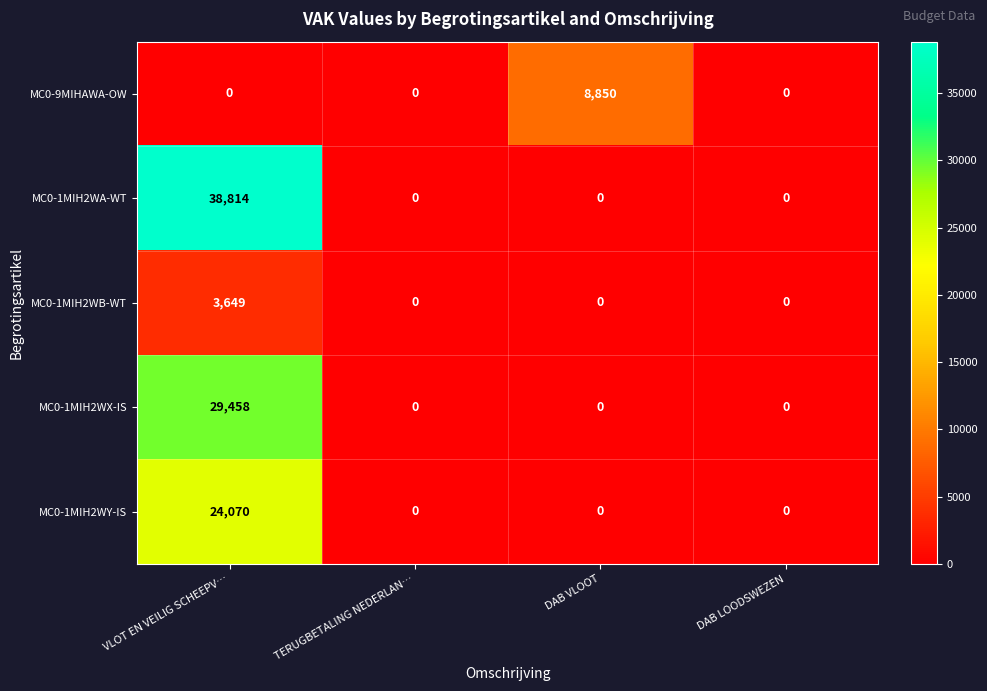

Which label corresponds to the largest value in the chart?

VLOT EN VEILIG SCHEEPV…